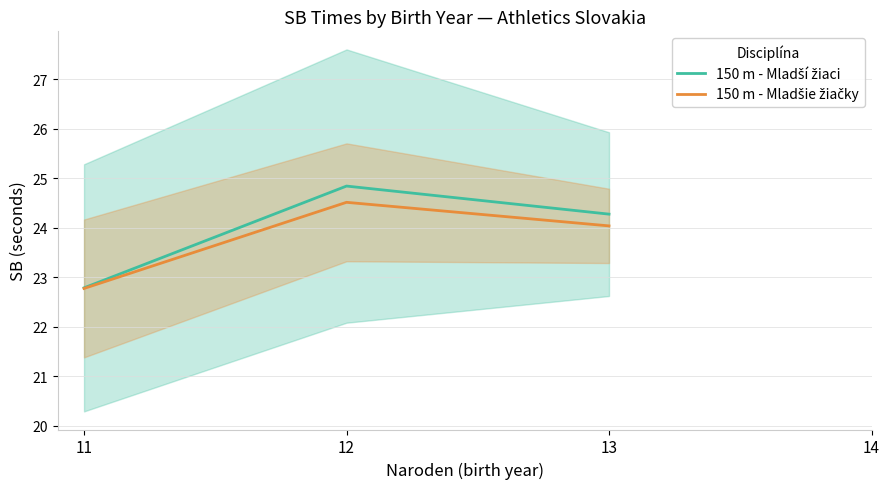

How many interior local peaks does the 150 m - Mladšie žiačky series have?

1